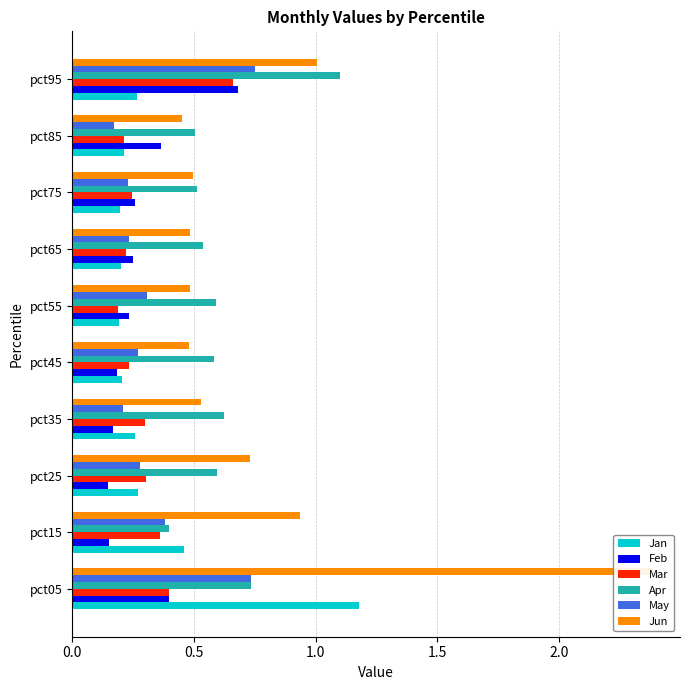

The value of Feb at pct45 is 0.3. True or false?

False